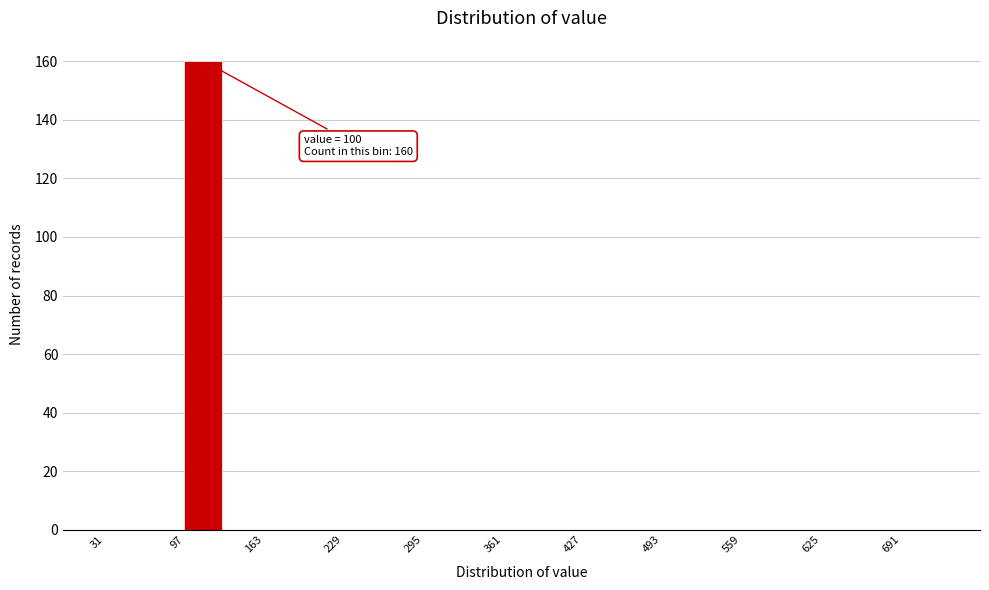

Read against the x-axis, roughly where is the centre of the tallest bar?

110